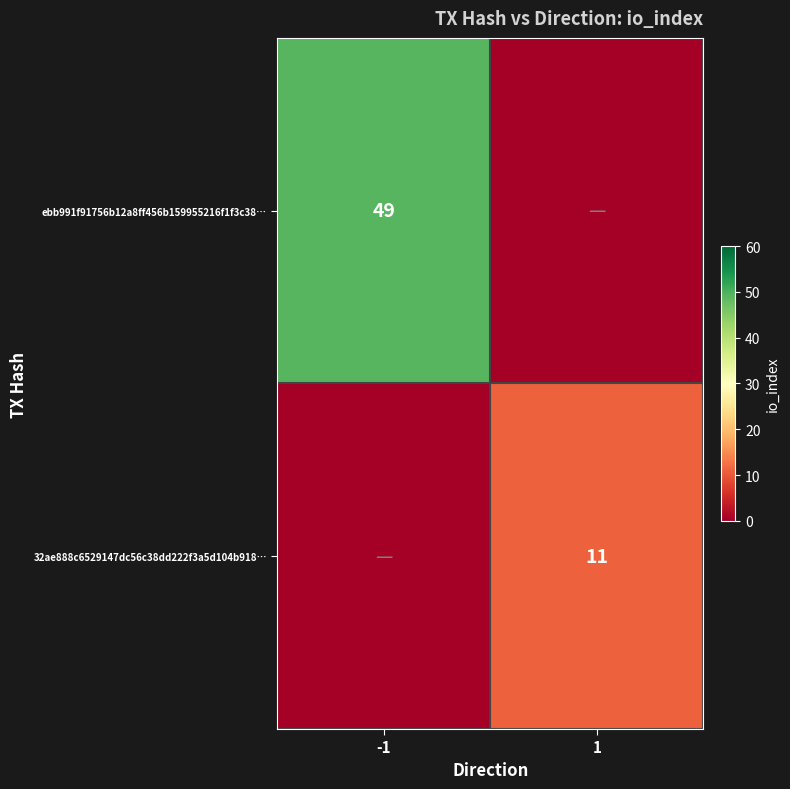

True or false: 32ae888c6529147dc56c38dd222f3a5d104b918… has a value of 11 at 1.

True